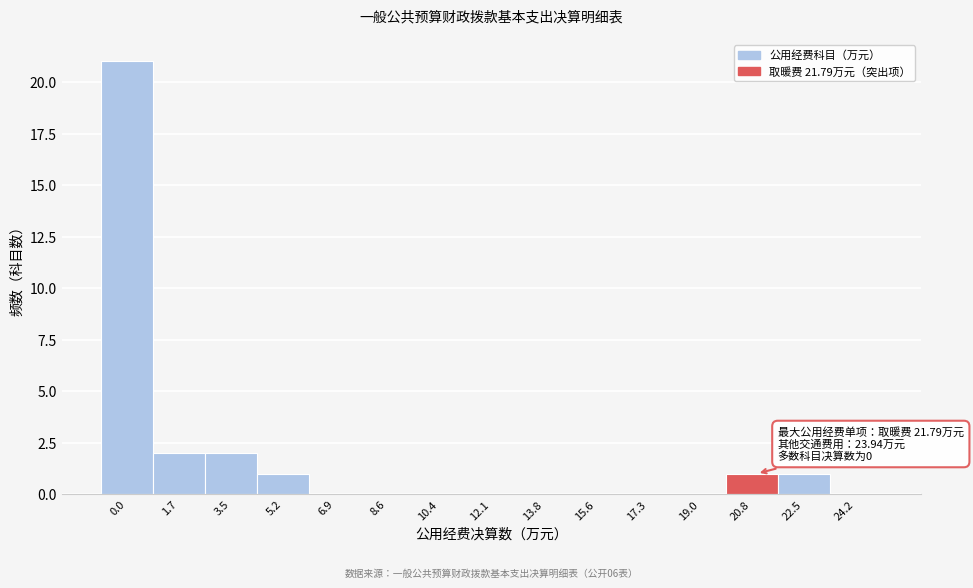

Reading left to right, extract all data points from this chart.

0.0=21	1.7=2	3.5=2	5.2=1	6.9=0	8.6=0	10.4=0	12.1=0	13.8=0	15.6=0	17.3=0	19.0=0	20.8=1	22.5=1	24.2=0